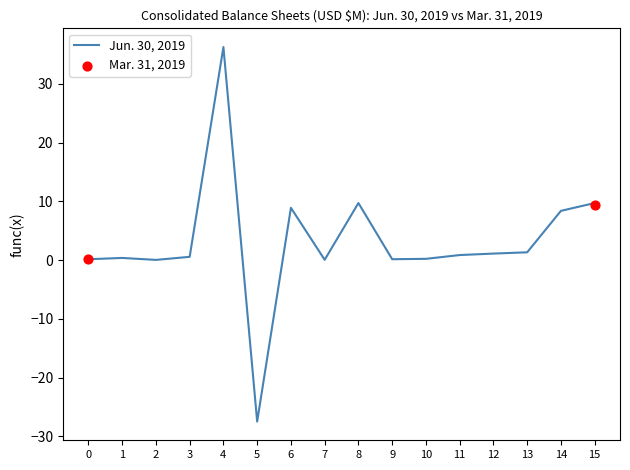

True or false: Jun. 30, 2019 has a value of 8.4 at 14.

True